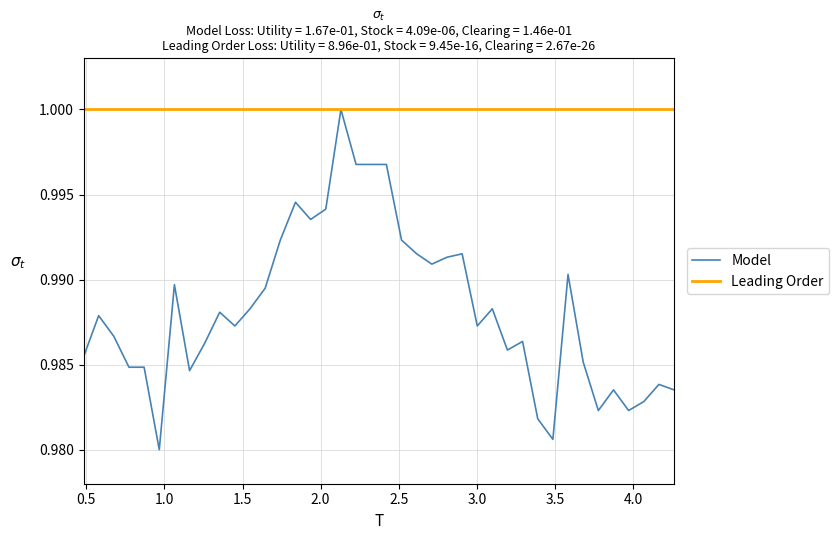

Which series has the largest total across all categories?

Leading Order